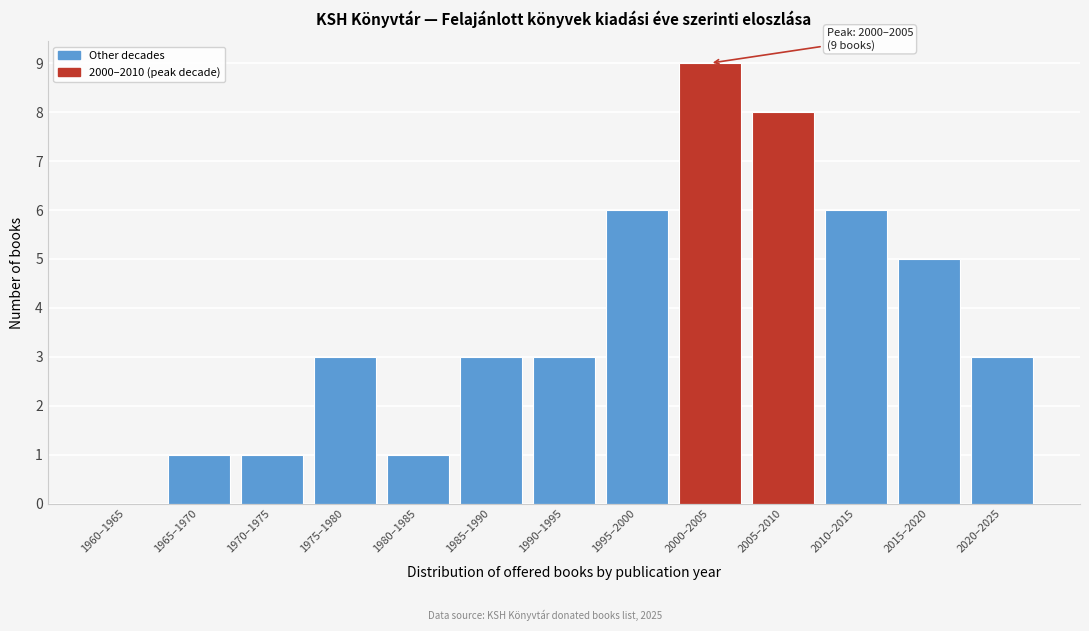

Reading left to right, what are all the values shown in this chart?

1960–1965=0	1965–1970=1	1970–1975=1	1975–1980=3	1980–1985=1	1985–1990=3	1990–1995=3	1995–2000=6	2000–2005=9	2005–2010=8	2010–2015=6	2015–2020=5	2020–2025=3